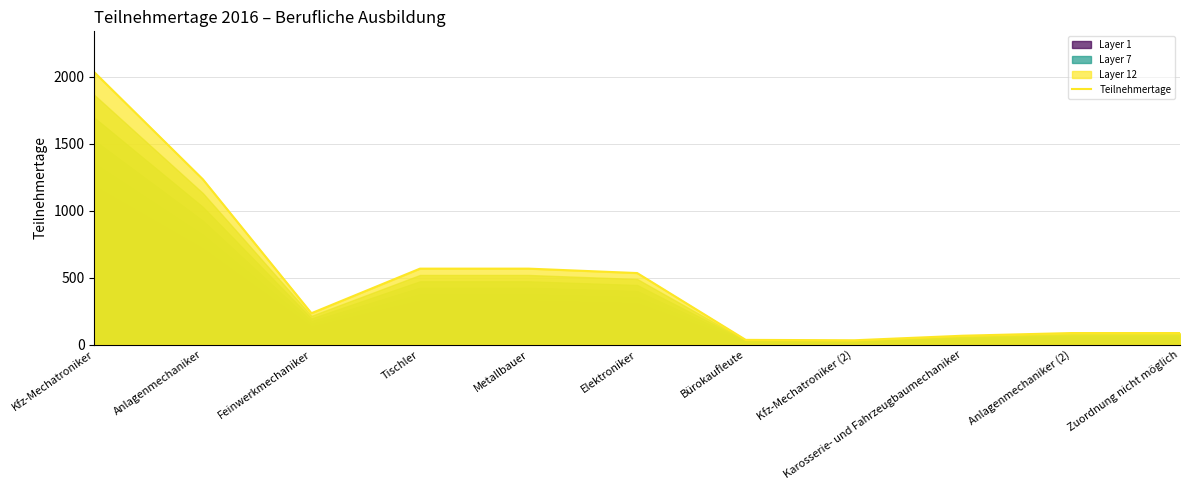

What is the greatest value displayed?

2034